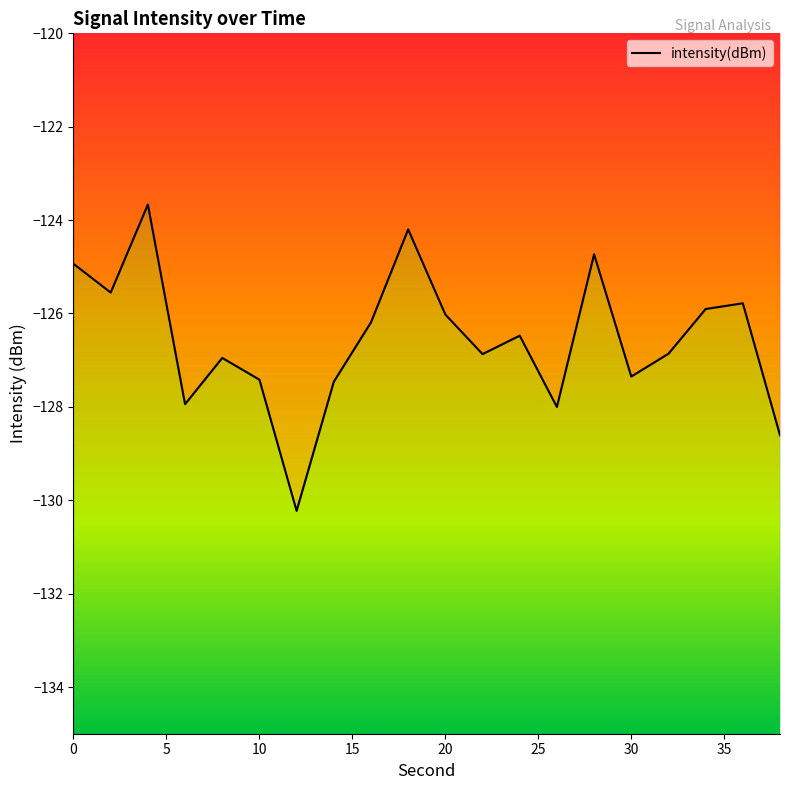

At which category does the data reach its first local valley?

2